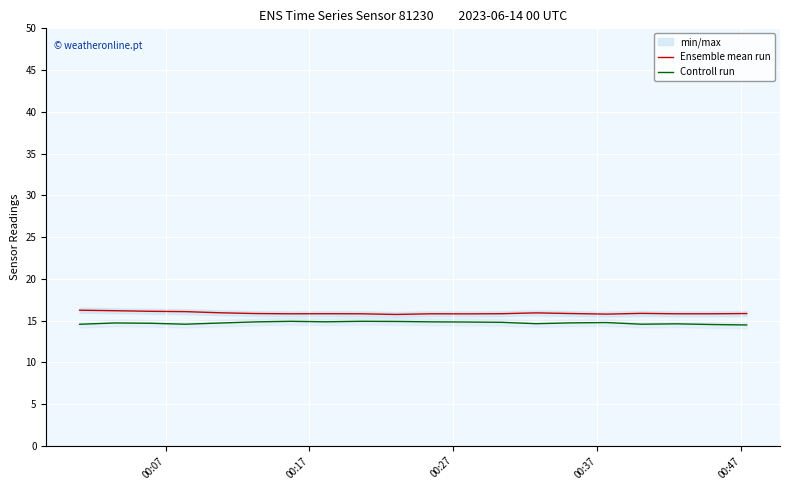

Is it true that Controll run equals 3.2 at 12?

False